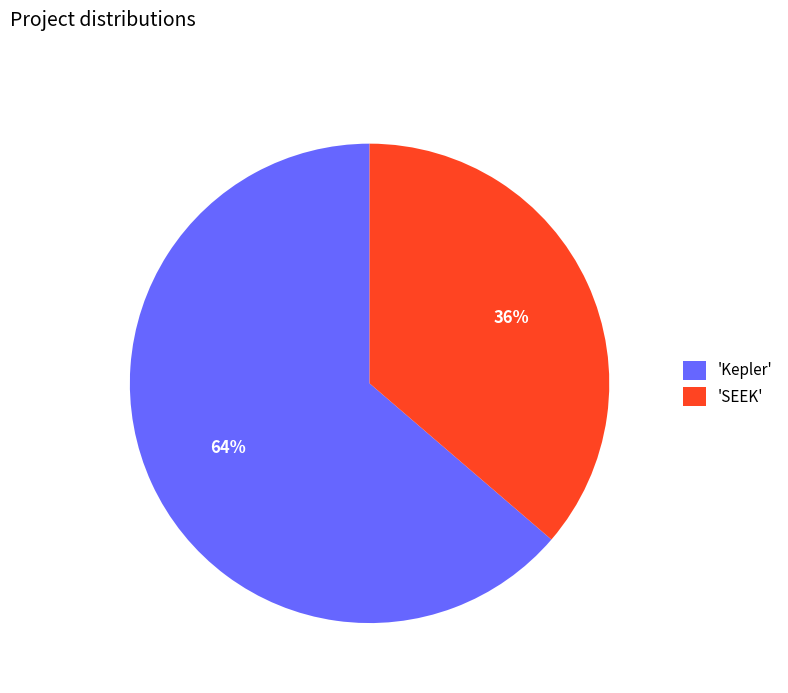

To the nearest percent, what is the average slice percentage?

50%